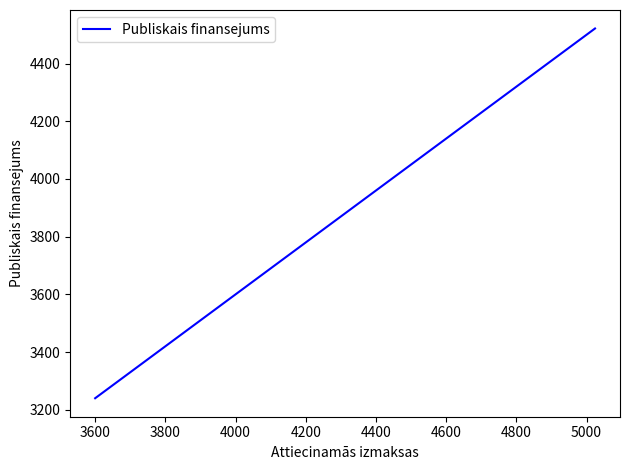

Between 3400 and 3600, which is larger?

3600